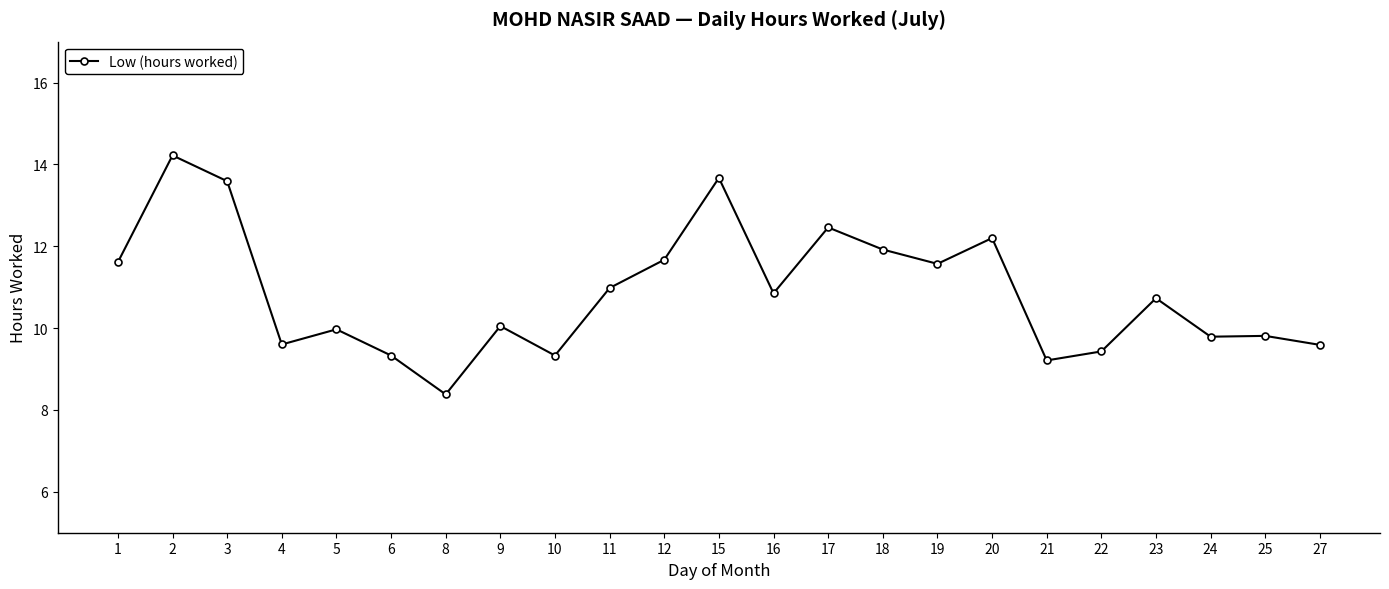

The chart shows a value of 13.6 at 3. True or false?

True